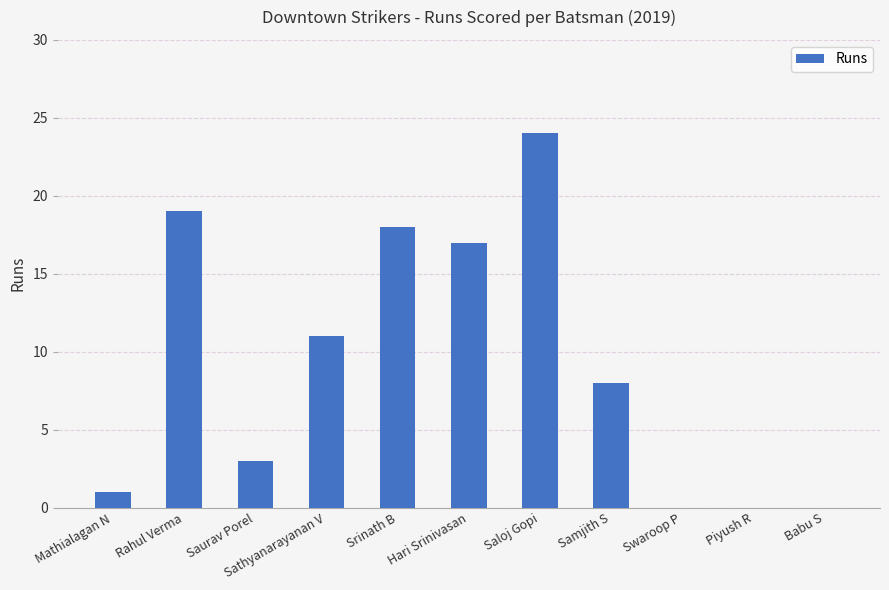

What is the change in value from Mathialagan N to Sathyanarayanan V?

+10